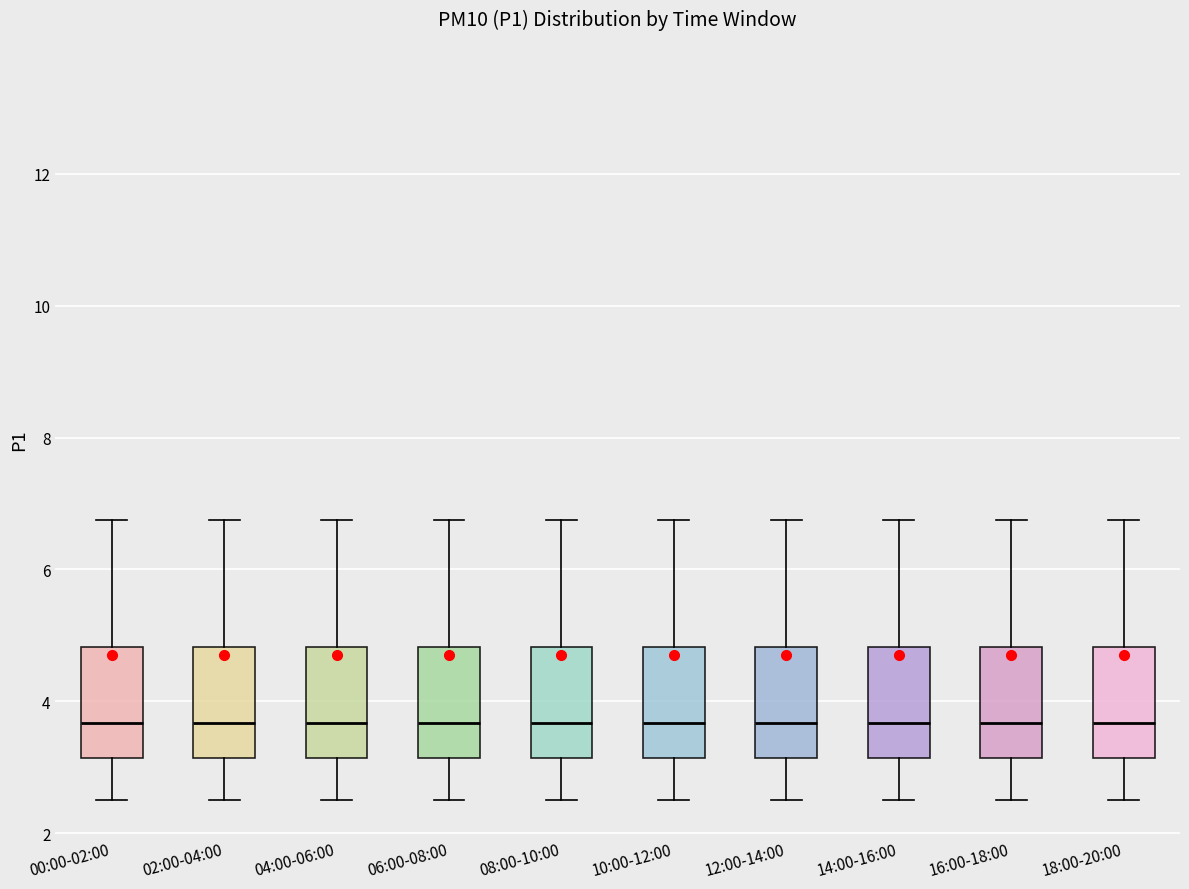

Where does the median line of the box for 10:00-12:00 sit on the y-axis? The values are not printed on the chart, so give them approximately, as read against the axis.

3.6